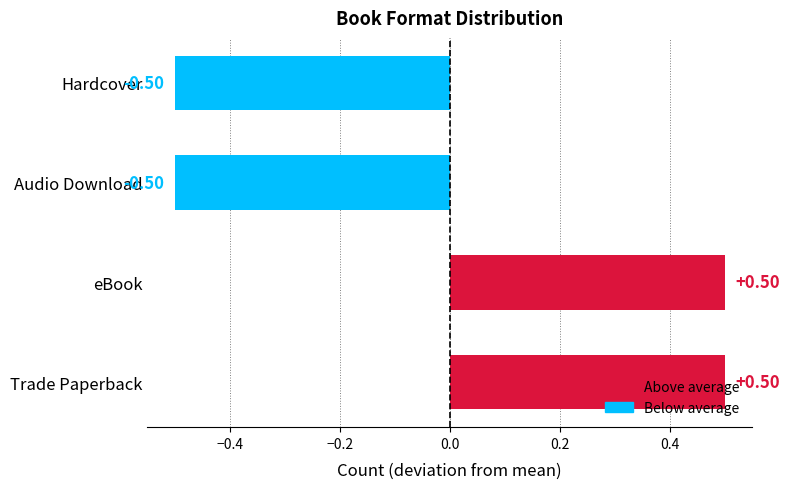

Are the bars horizontal?

Yes